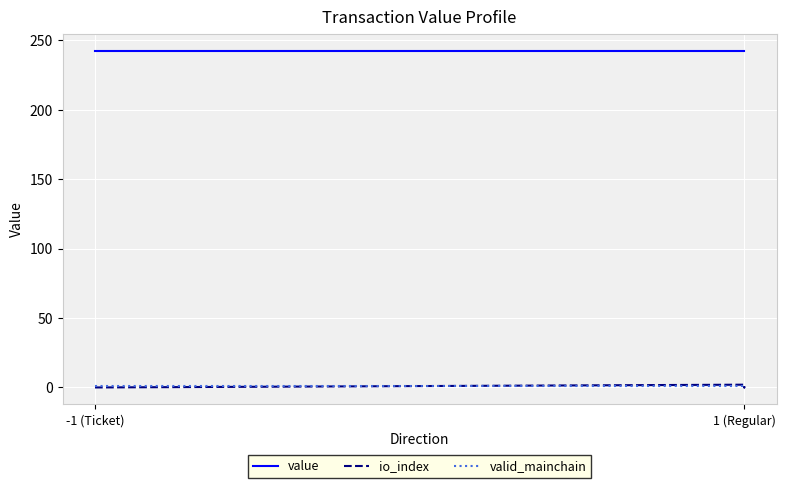

At -1 (Ticket), list the series in order from smallest to largest.

io_index, valid_mainchain, value